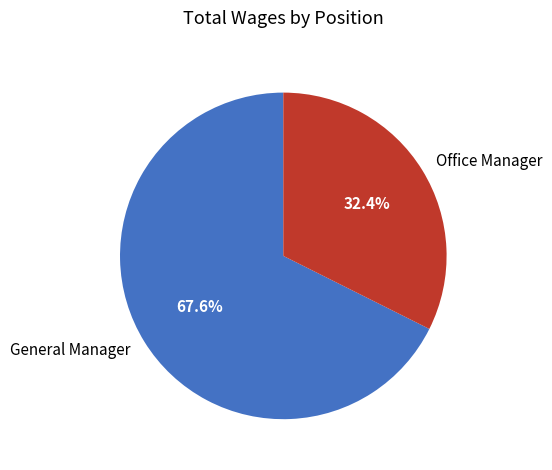

Combined, what portion of the pie is General Manager and Office Manager?

100.0%